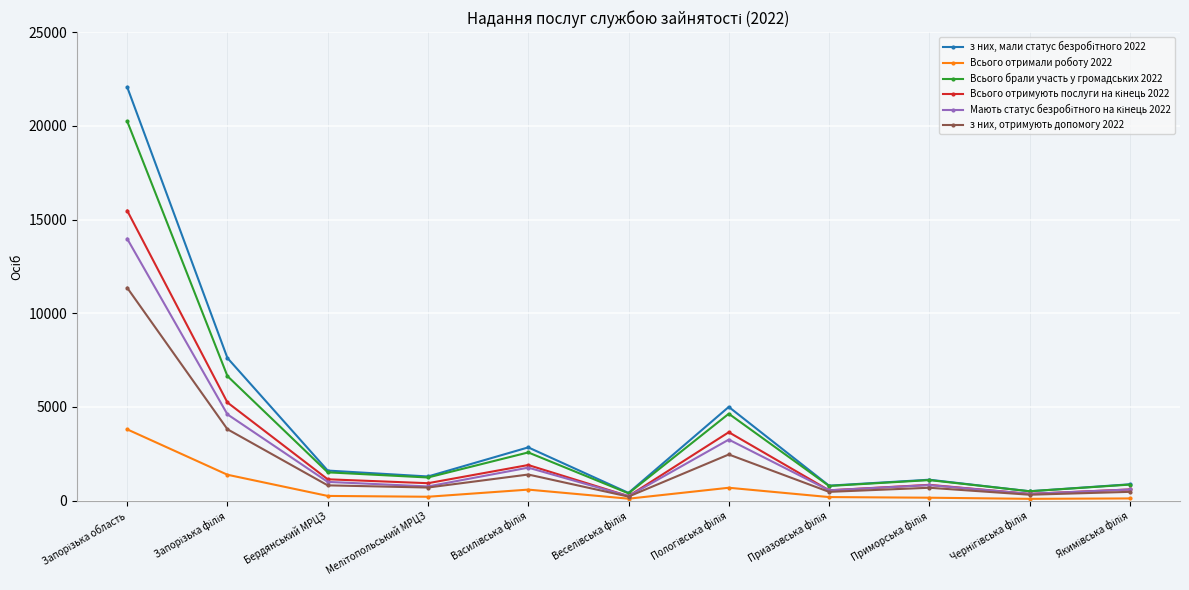

True or false: з них, отримують допомогу 2022 has more than 1 interior local peaks.

True